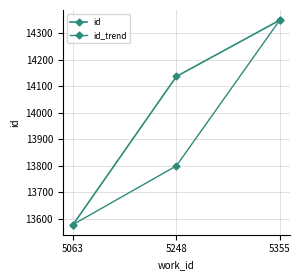

Is the value of id at 5063 greater than the value of id_trend at 5063?

No